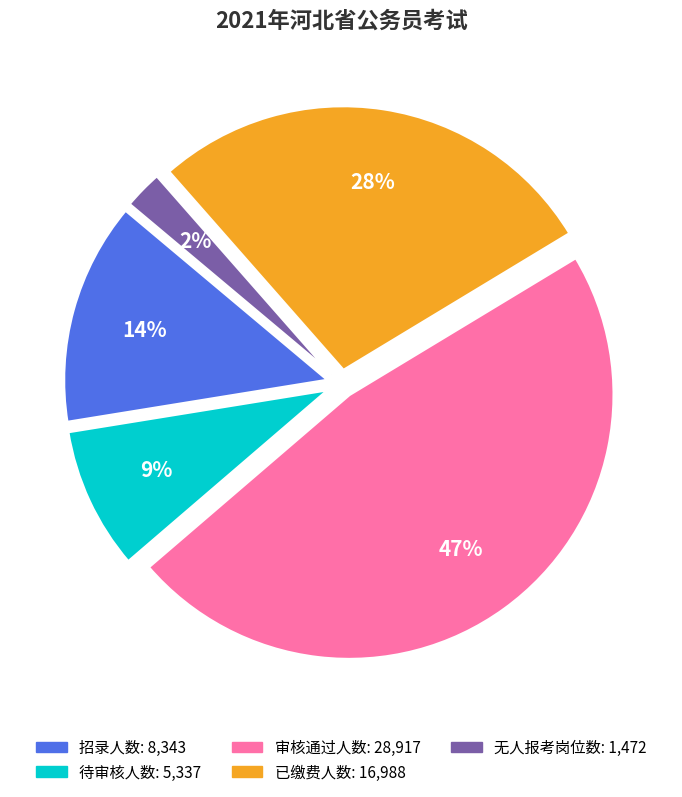

Does 招录人数 account for over 50% of the chart?

No